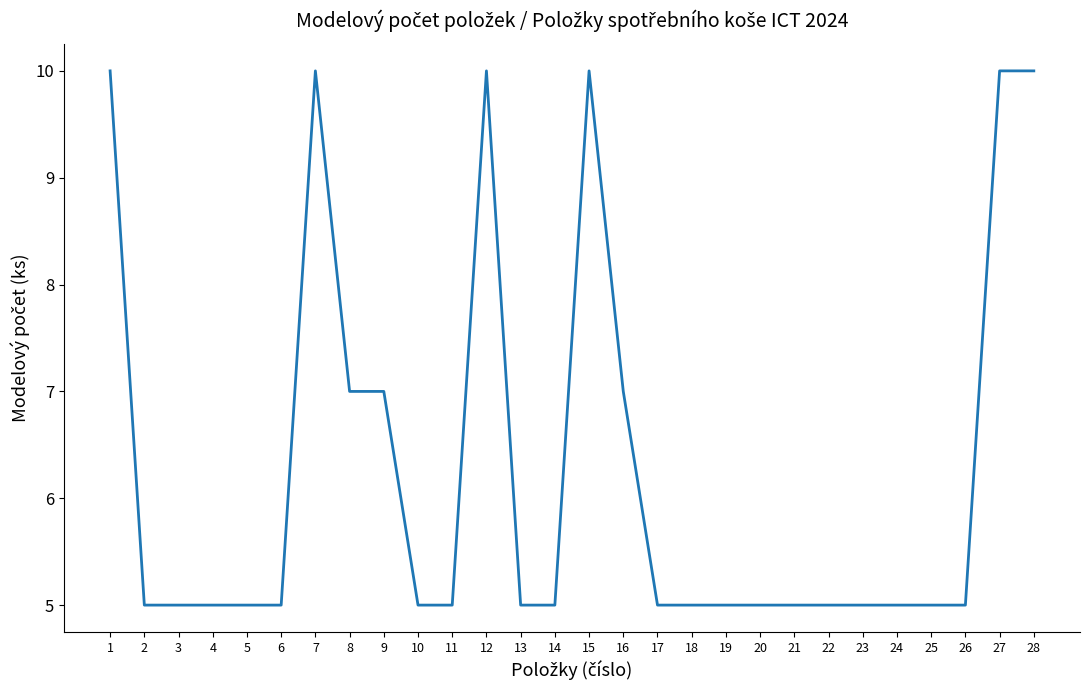

True or false: the data has more than 1 interior local peaks.

True